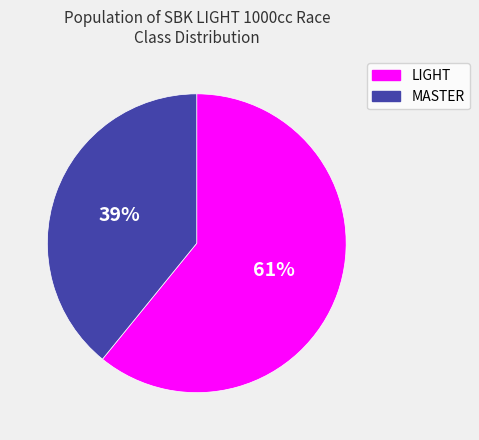

Which category has the smallest portion of the pie?

MASTER